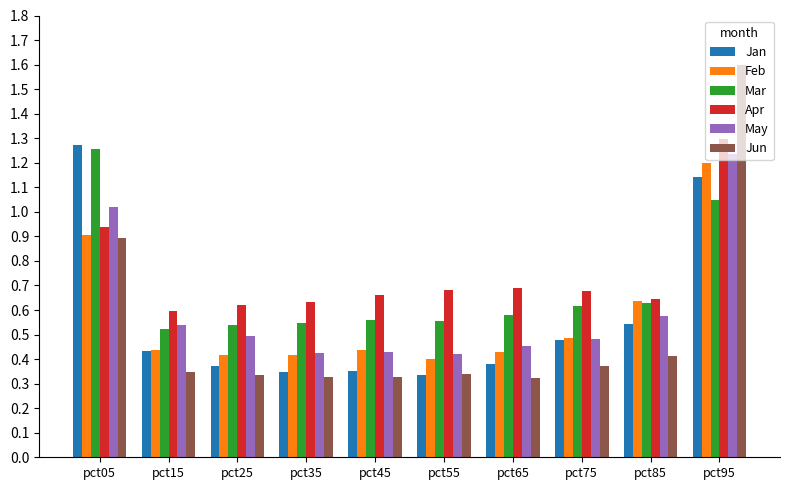

At which label is Feb closest to 0?

pct55